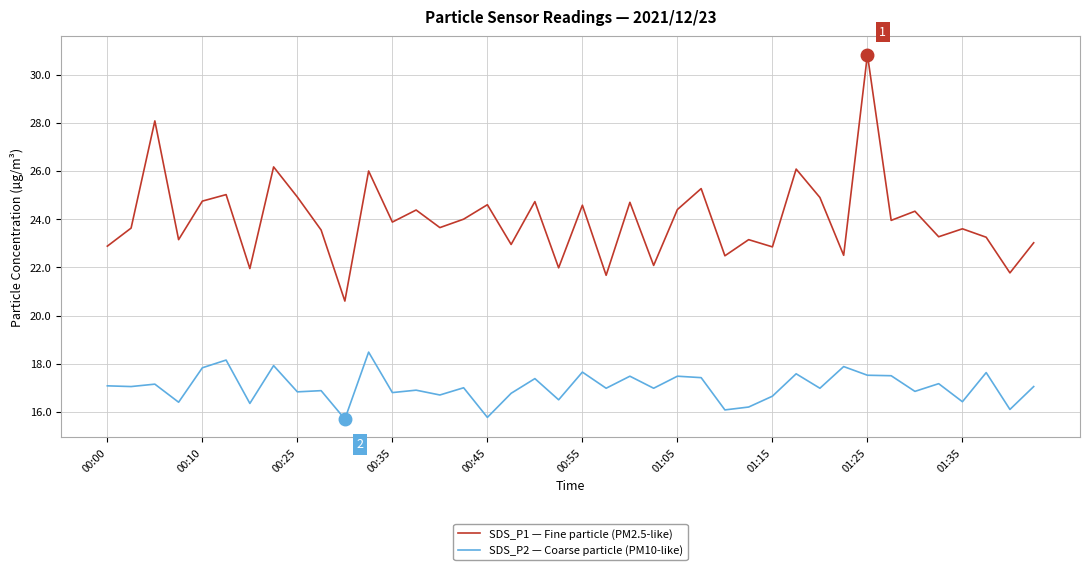

List the series in order of their peak value, lowest first.

SDS_P2 — Coarse particle (PM10-like), SDS_P1 — Fine particle (PM2.5-like)